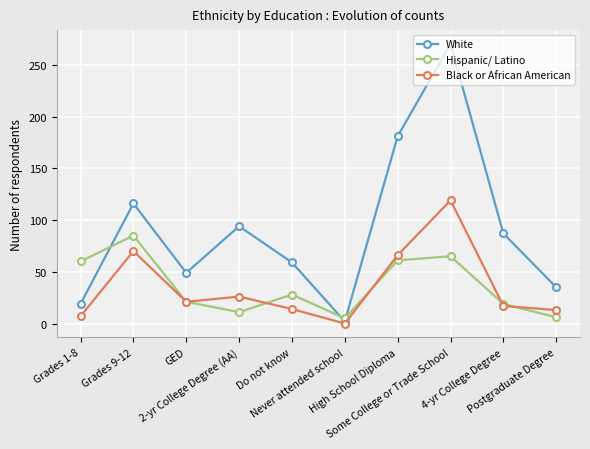

Does the chart display data point markers on the line(s)?

Yes